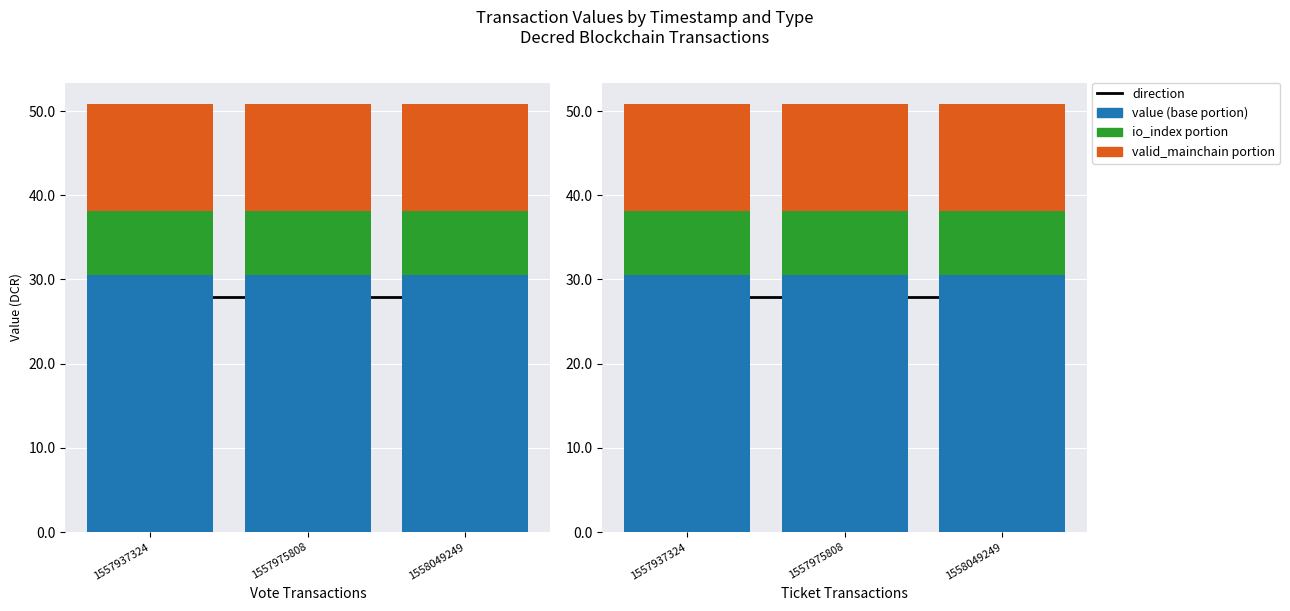

Between 1558049249 and 1557937324, which is larger?

1558049249